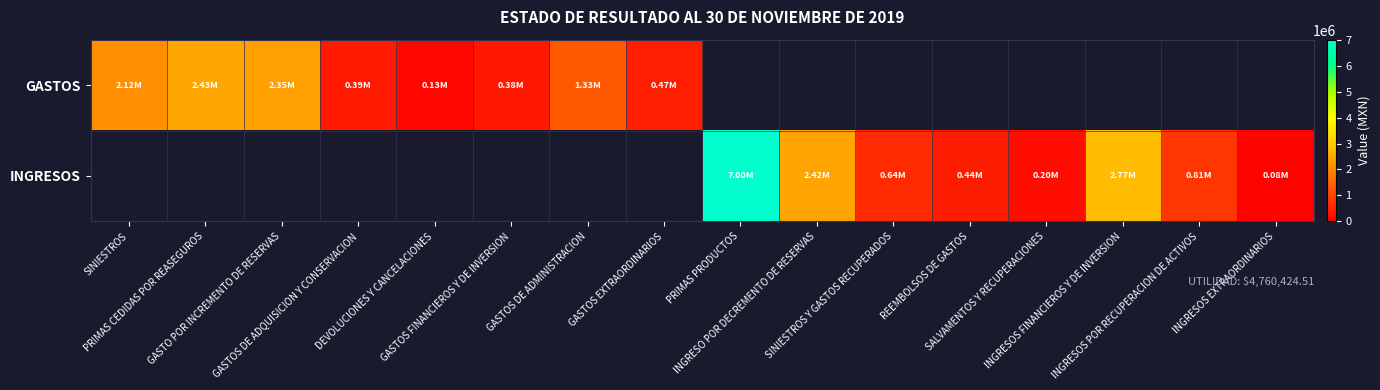

List the series in order of their peak value, lowest first.

GASTOS, INGRESOS